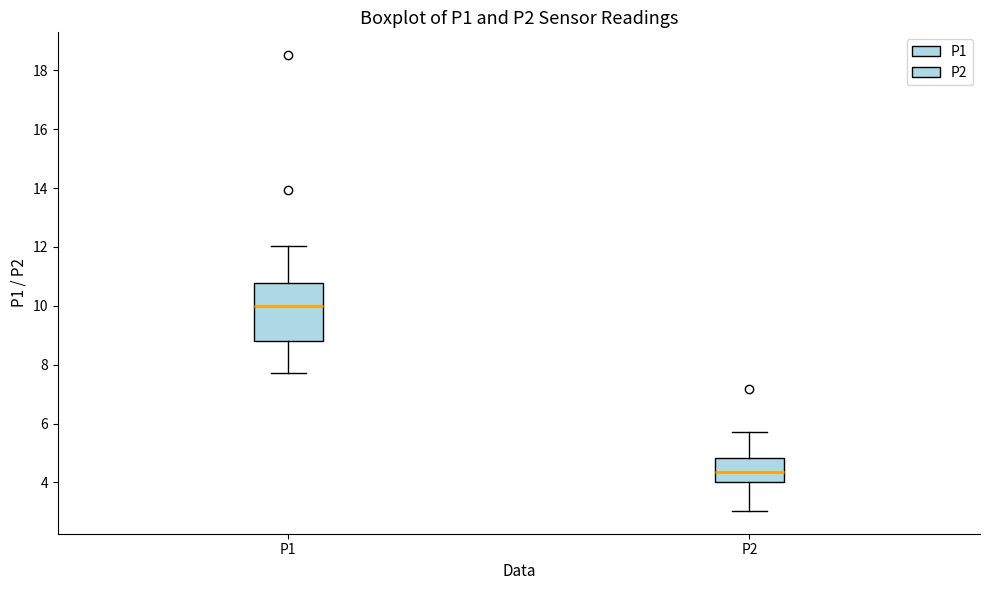

Which box has the highest median line?

P1